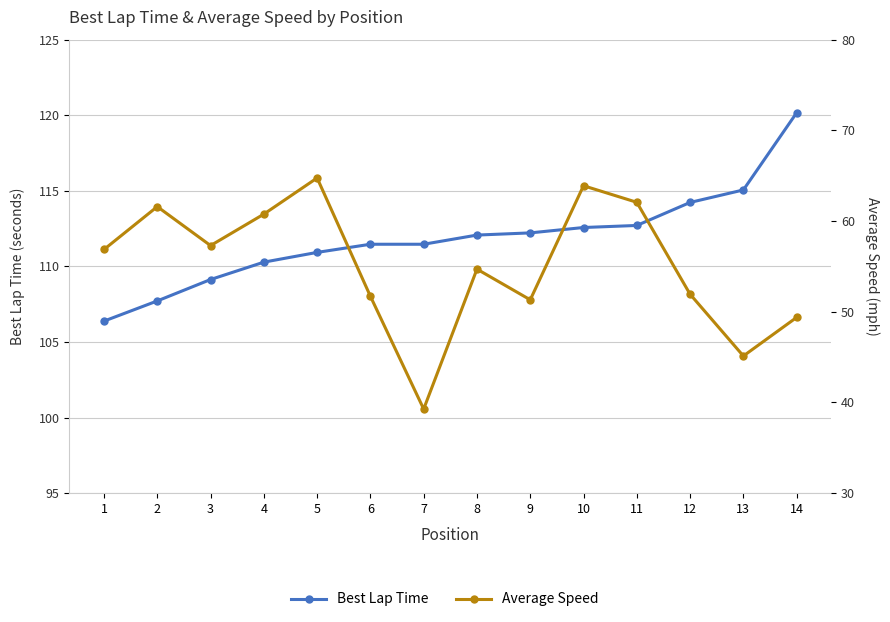

How many categories are shown in the chart?

14